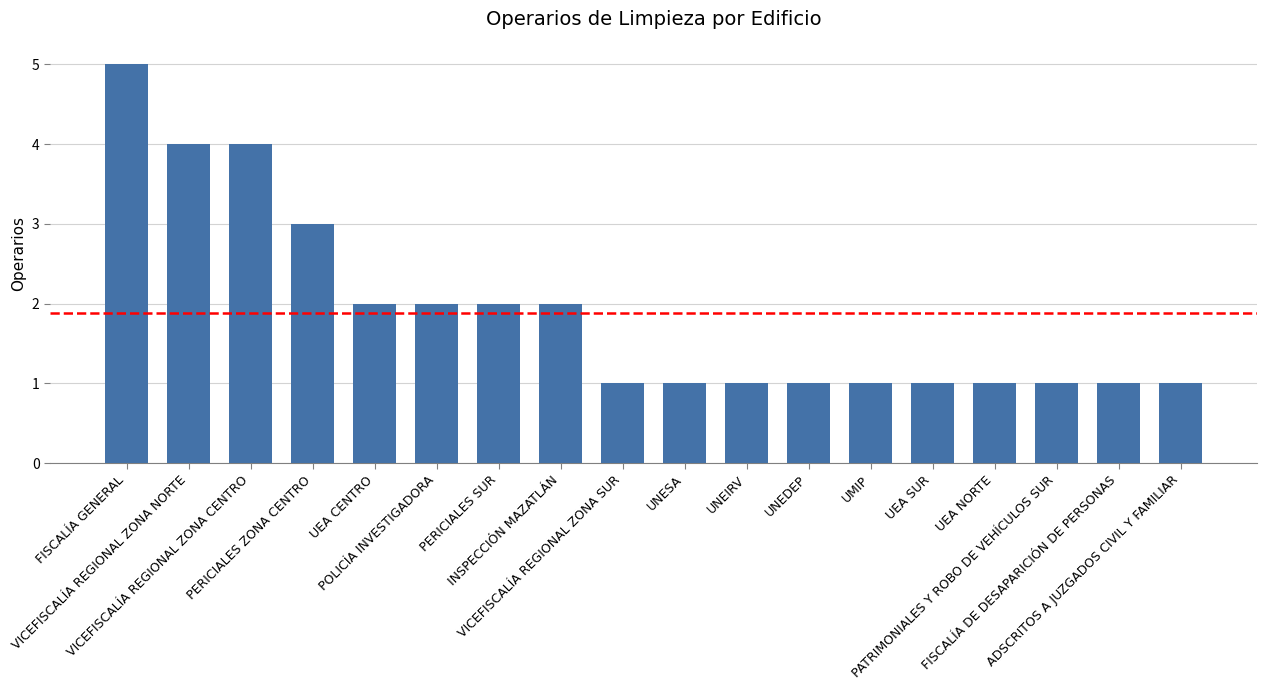

Reading right to left, extract all data points from this chart.

1	1	1	1	1	1	1	1	1	1	2	2	2	2	3	4	4	5